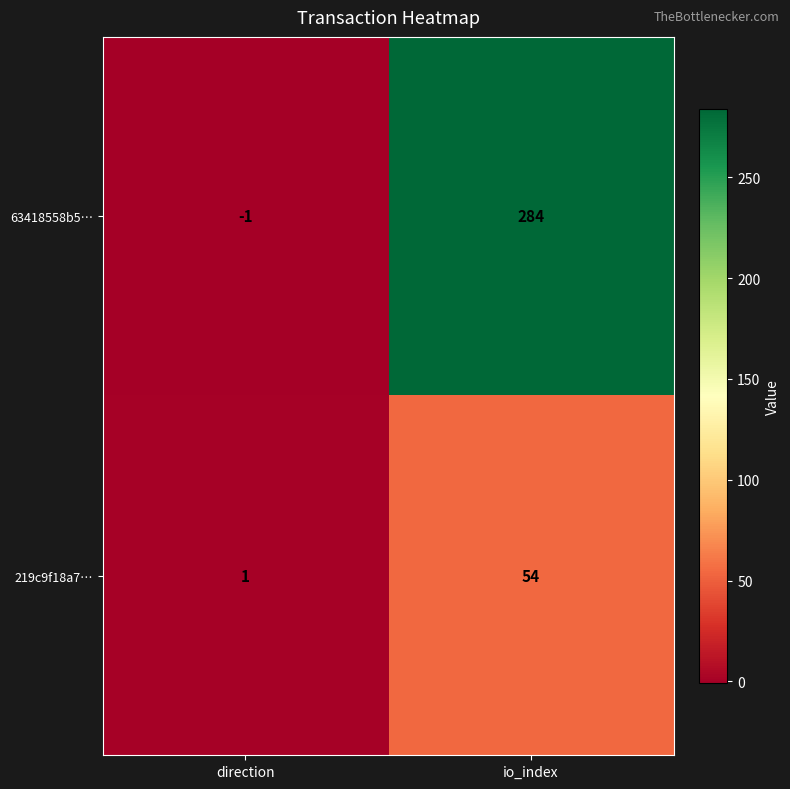

Where is 219c9f18a7… nearest to the value 27?

direction